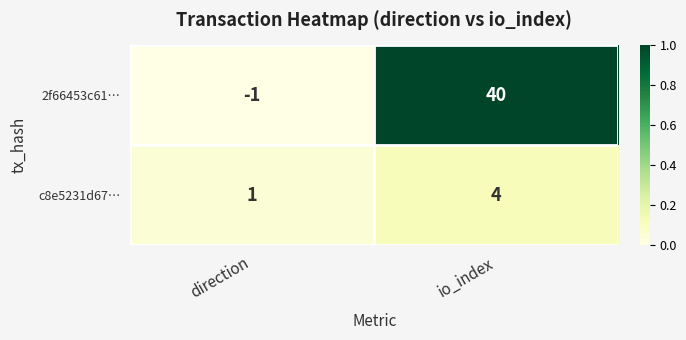

Reading right to left, transcribe all the data shown in this chart.

2f66453c61…: 40	-1
c8e5231d67…: 4	1